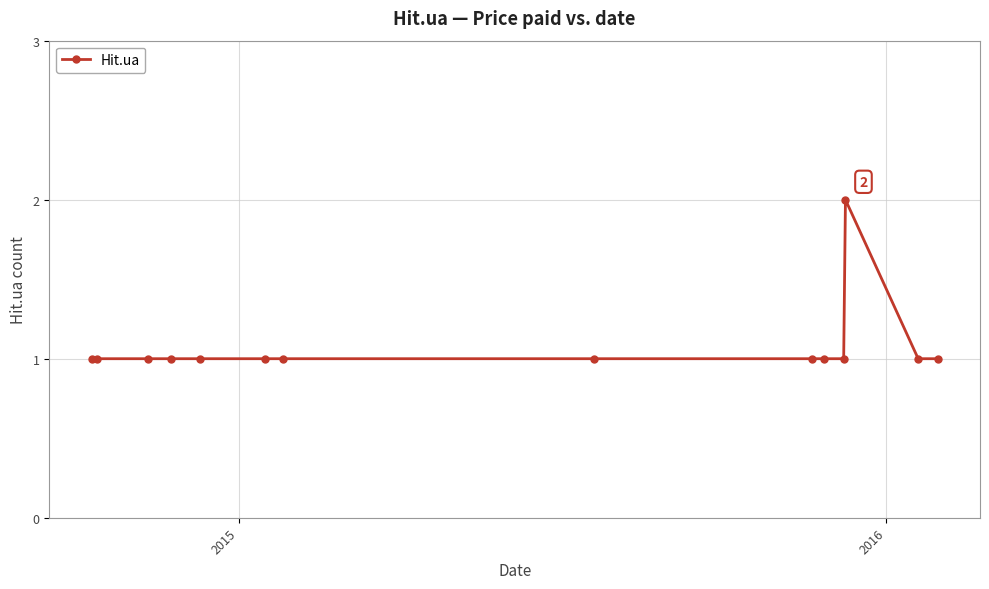

Reading left to right, what are all the values shown in this chart?

1	1	1	1	1	1	1	1	1	1	1	2	1	1